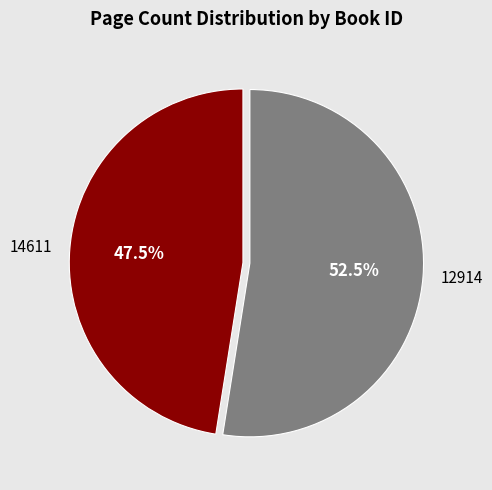

Which has a higher value, 12914 or 14611?

12914